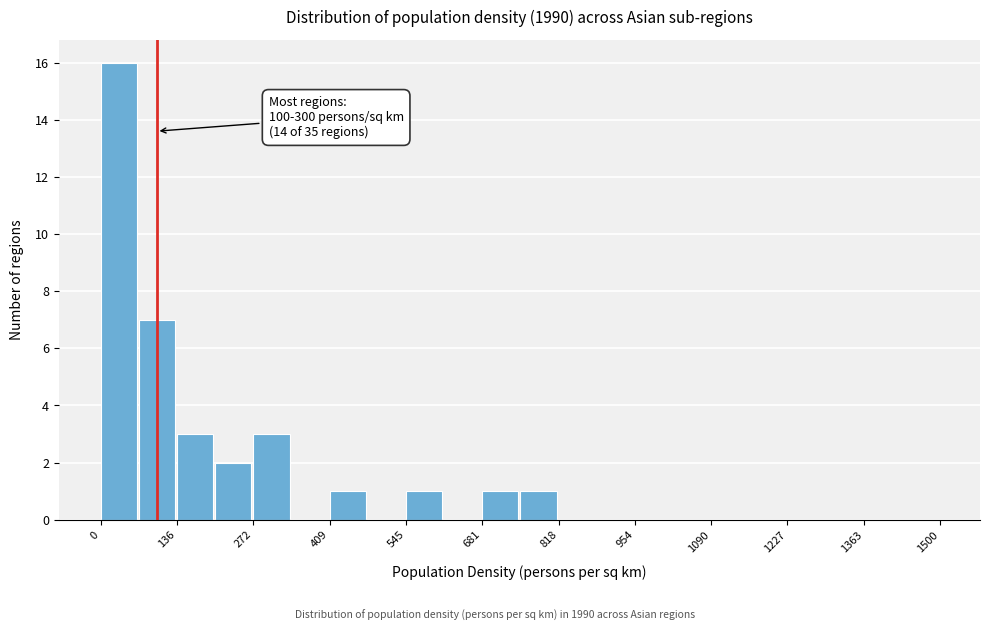

Read against the x-axis, roughly where is the centre of the tallest bar?

40